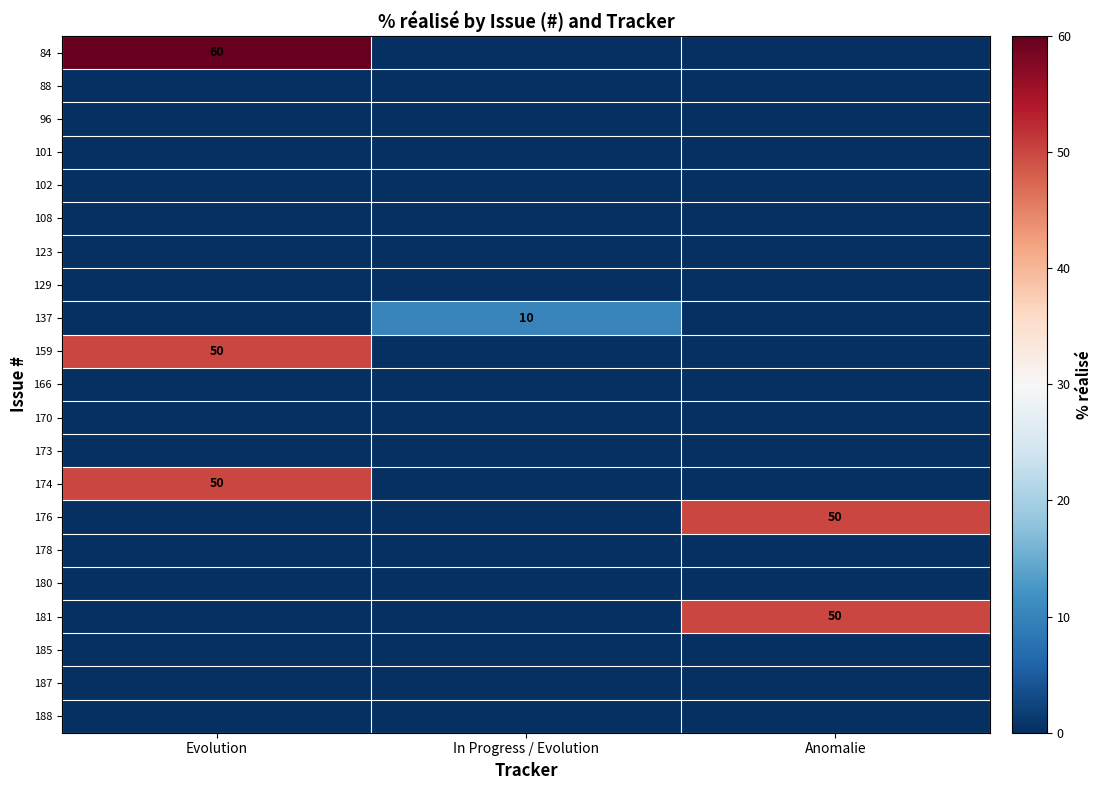

True or false: 174 has a value of 0 at Anomalie.

True